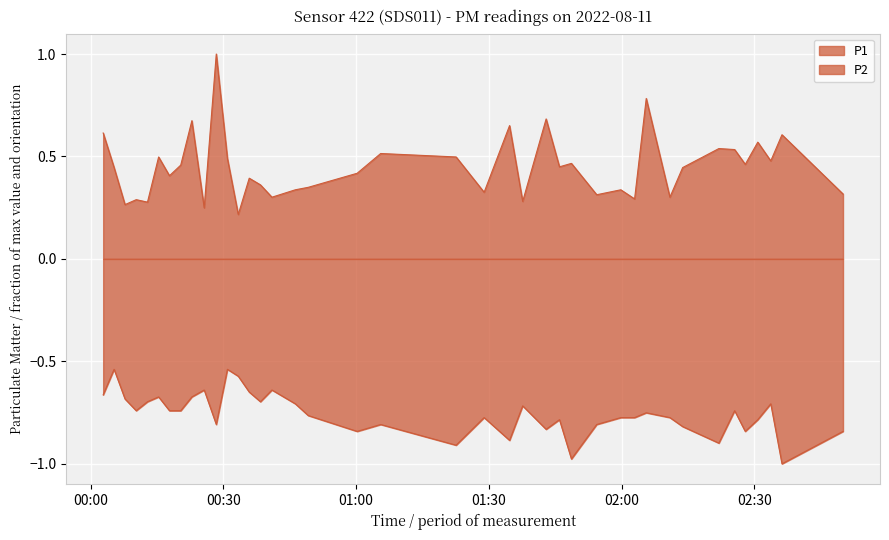

What are all the series names shown in the legend?

P1, P2